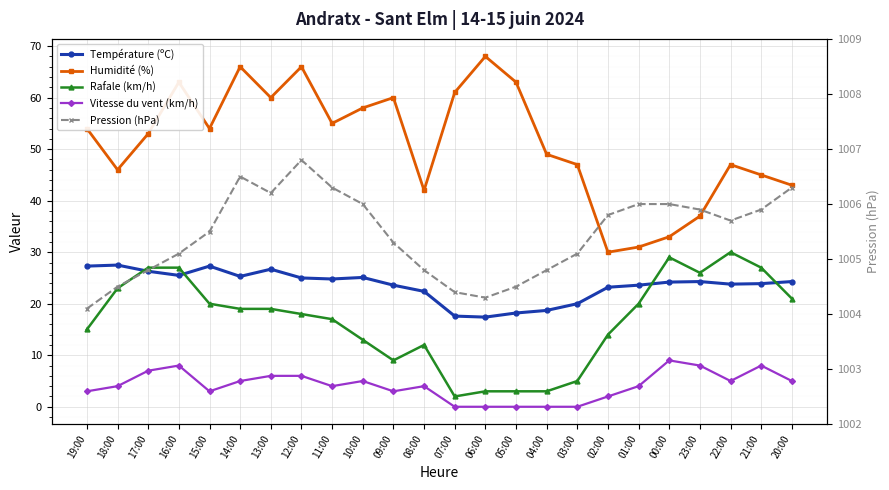

At which category does the chart reach its minimum across all series?

07:00